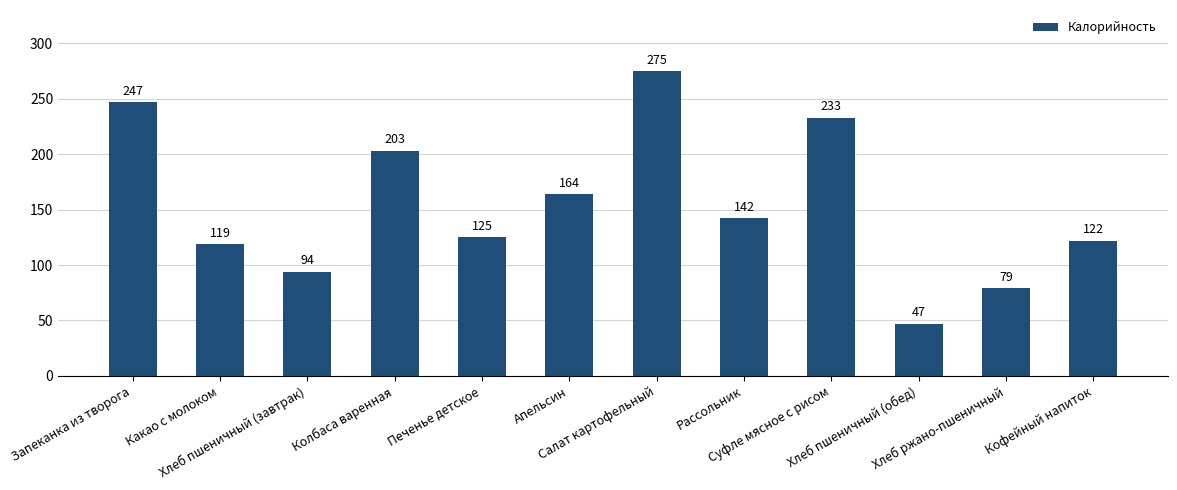

List the labels in order of value, smallest first.

Хлеб пшеничный (обед), Хлеб ржано-пшеничный, Хлеб пшеничный (завтрак), Какао с молоком, Кофейный напиток, Печенье детское, Рассольник, Апельсин, Колбаса варенная, Суфле мясное с рисом, Запеканка из творога, Салат картофельный